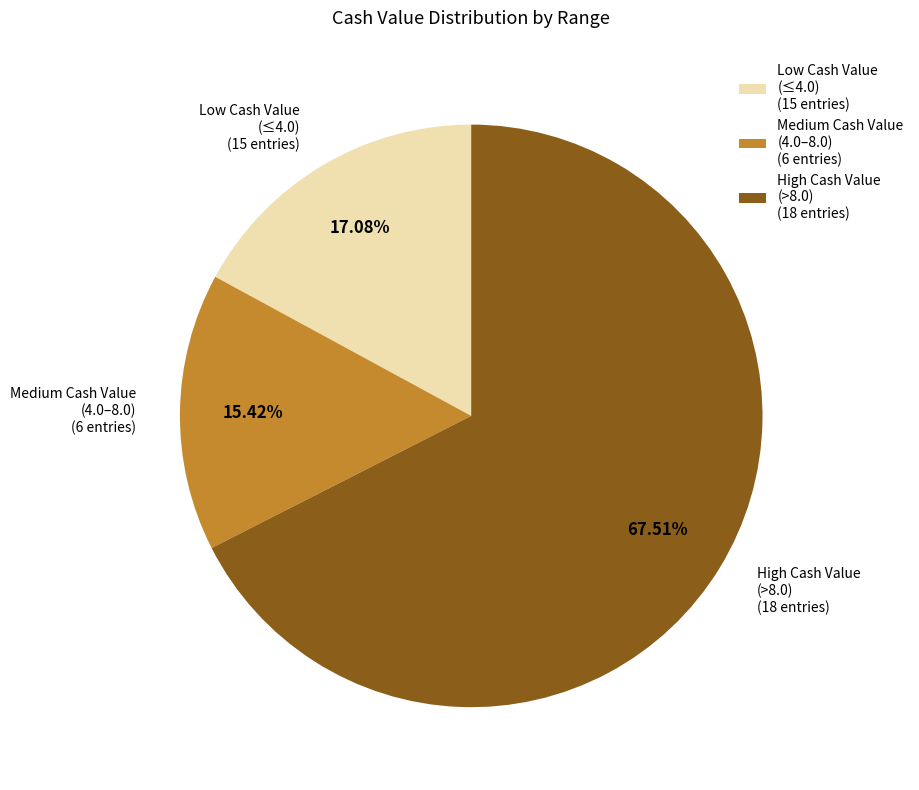

Which slice is the largest?

High Cash Value (>8.0) (18 entries)